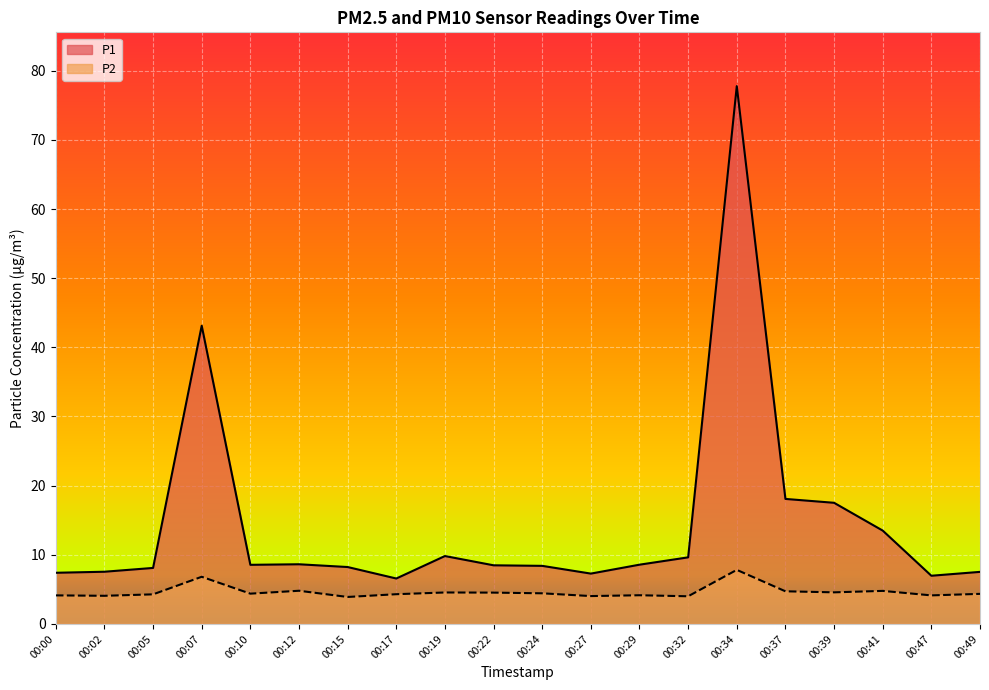

True or false: P2 has more than 0 interior local peaks.

True